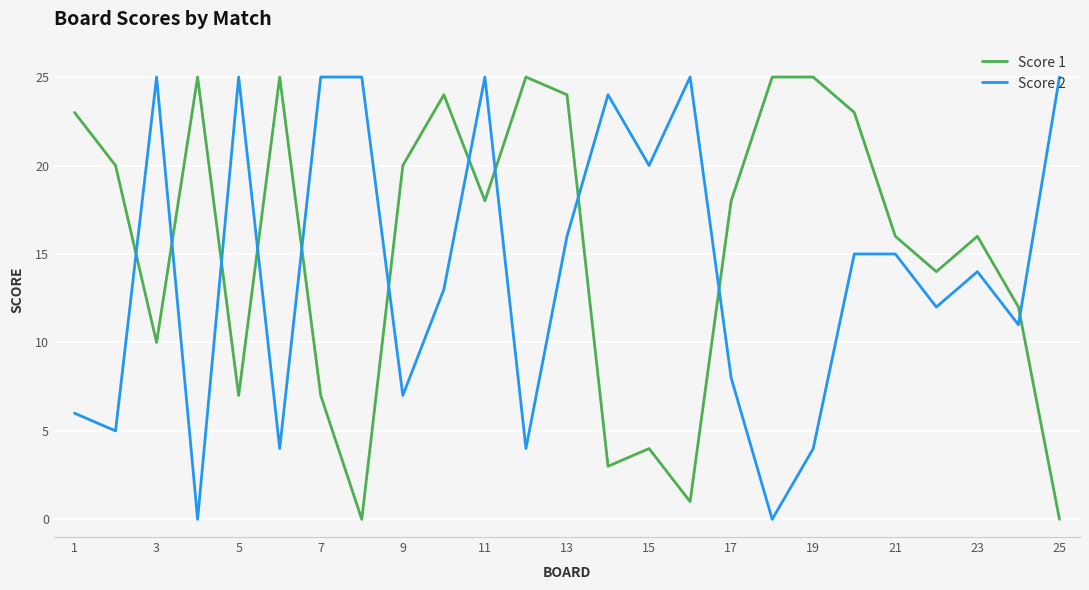

Does the chart display data point markers on the line(s)?

No